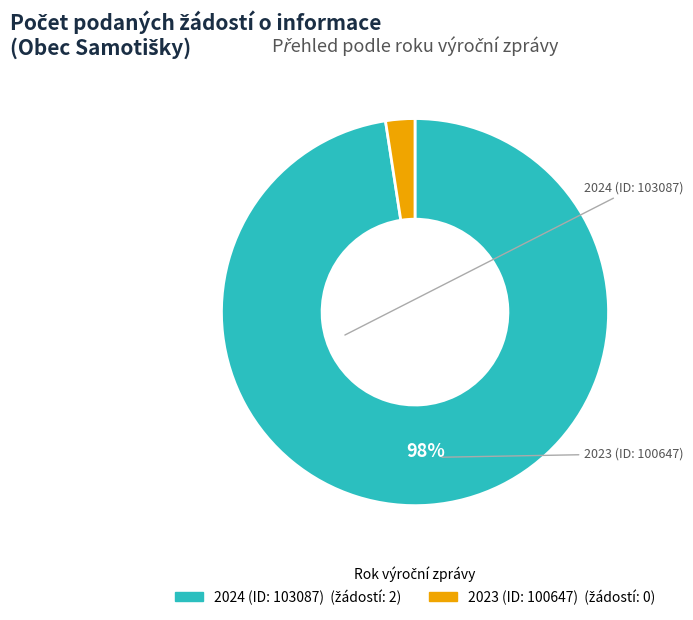

Which slice is the largest?

2024 (ID: 103087)